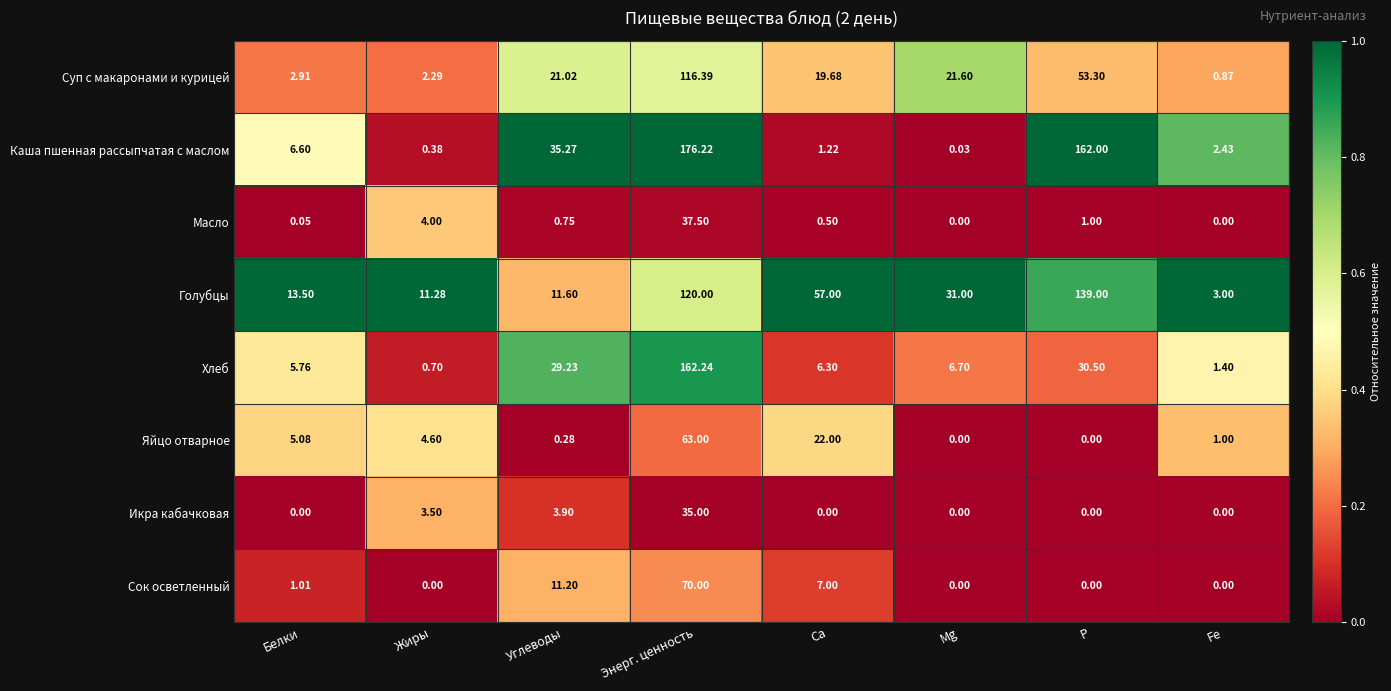

List the series in order of their peak value, lowest first.

Икра кабачковая, Масло, Яйцо отварное, Сок осветленный, Суп с макаронами и курицей, Голубцы, Хлеб, Каша пшенная рассыпчатая с маслом